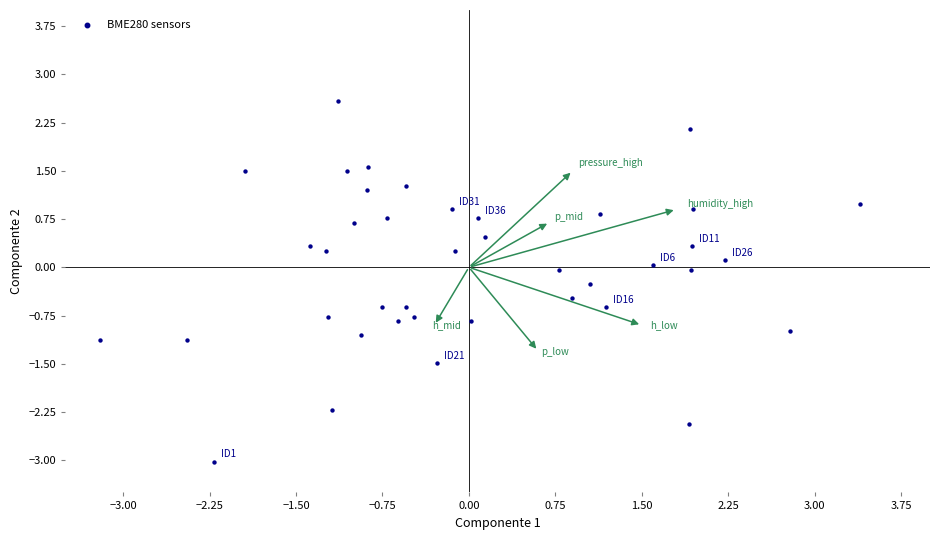

What is the range of Y values (max minus min)?

5.6